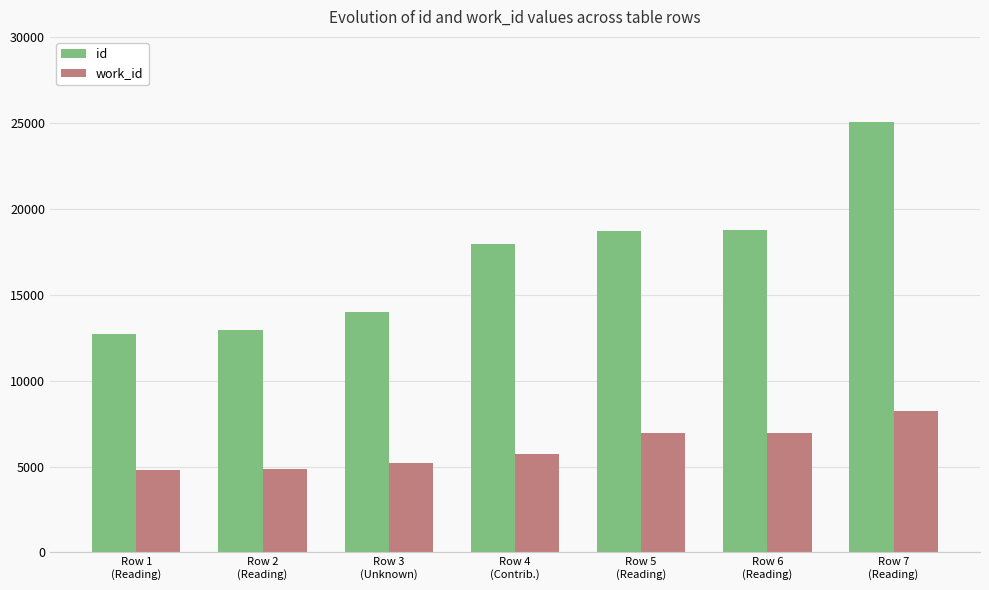

Rank the series by their average value, from highest to lowest.

id, work_id